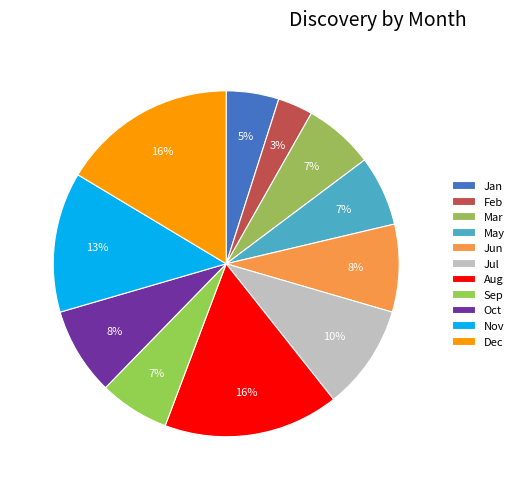

Count the number of slices in the pie.

11